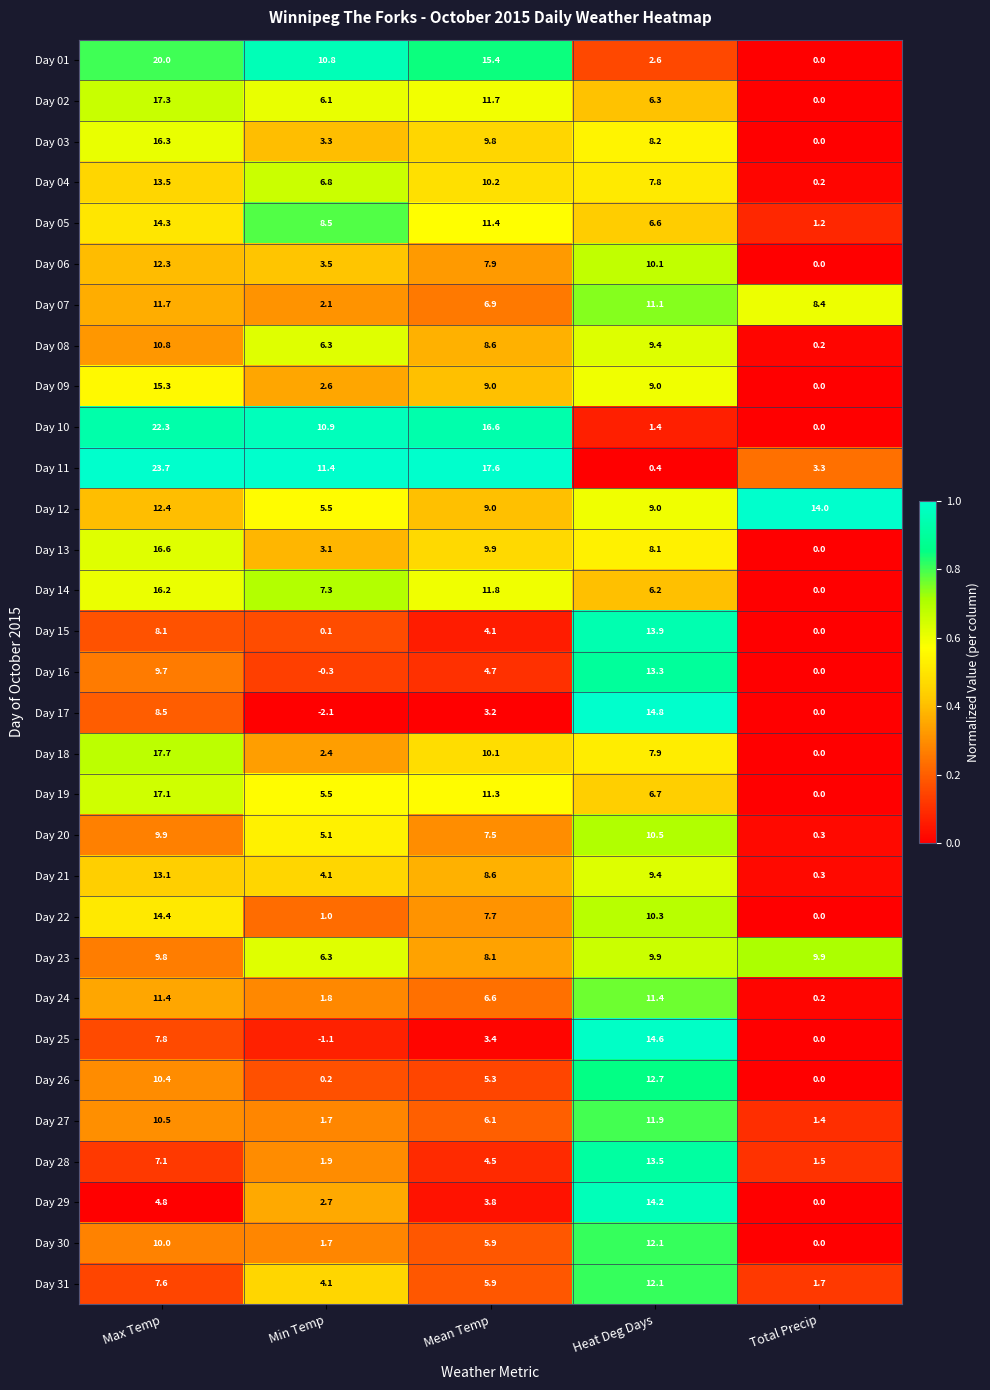

How many positive values does the Day 18 series have?

4